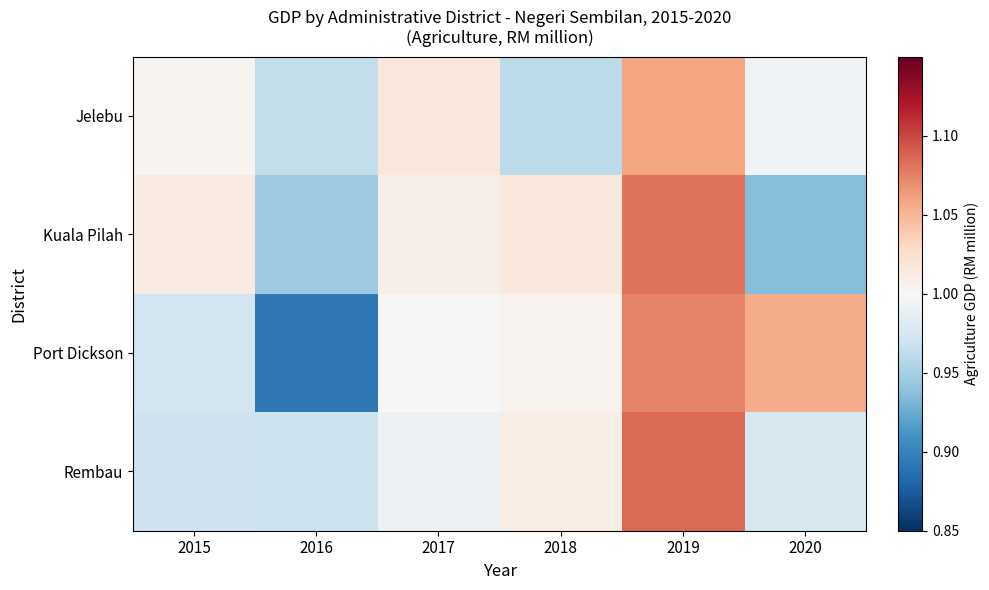

Which series has the widest spread of values?

Port Dickson